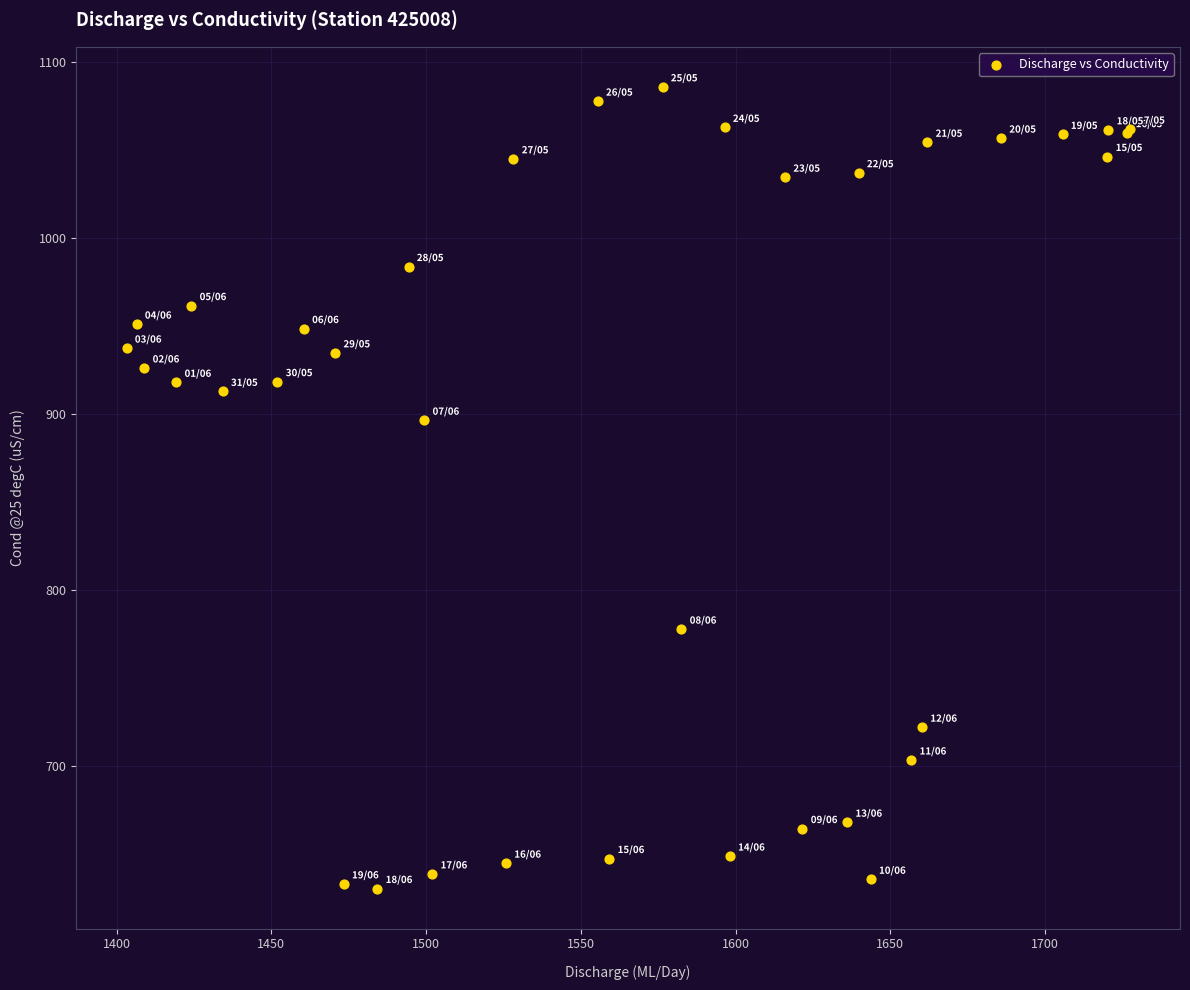

What Y value in the scatter plot is closest to 858?

896.5